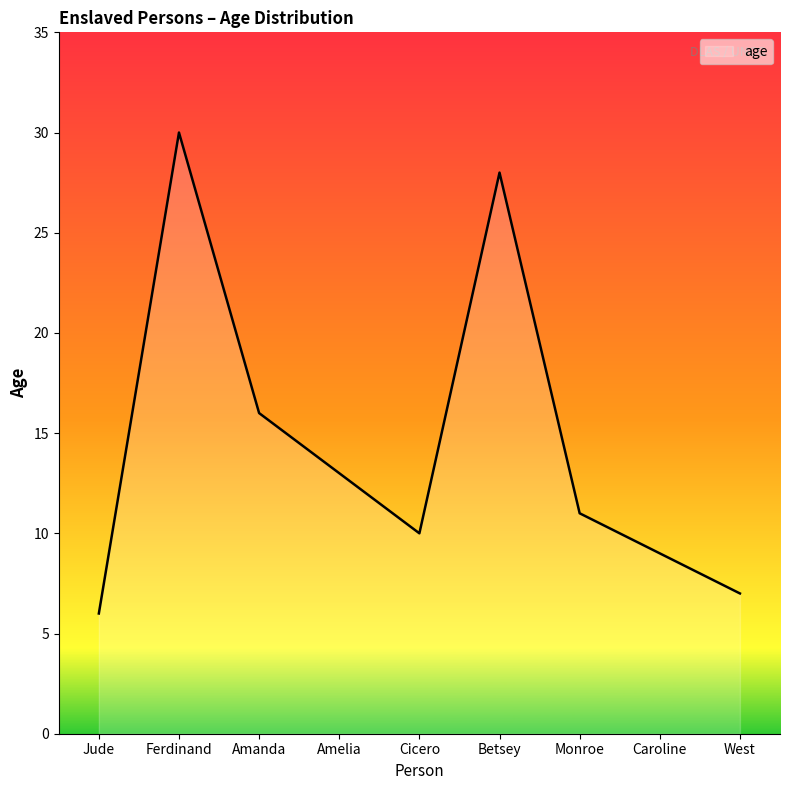

Rank the categories by value from highest to lowest.

Ferdinand, Betsey, Amanda, Amelia, Monroe, Cicero, Caroline, West, Jude